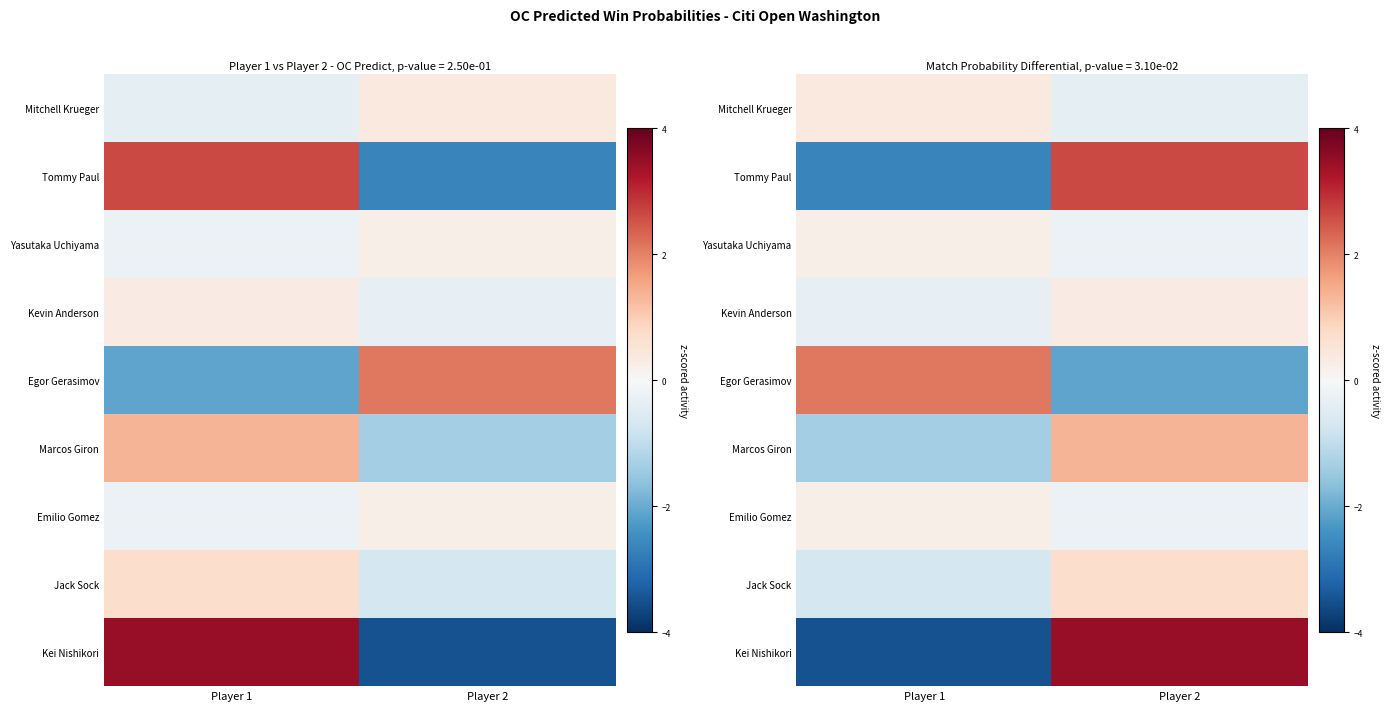

Count the number of data series in this chart.

9